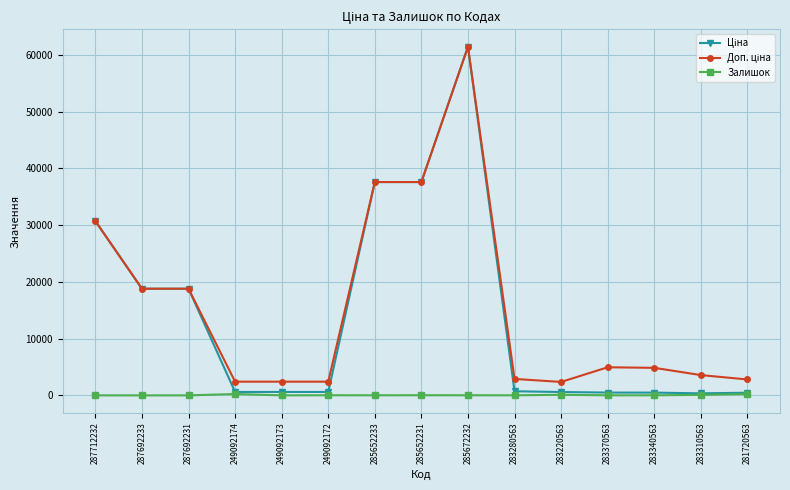

True or false: Залишок has a value of 21.0 at 249092172.

True